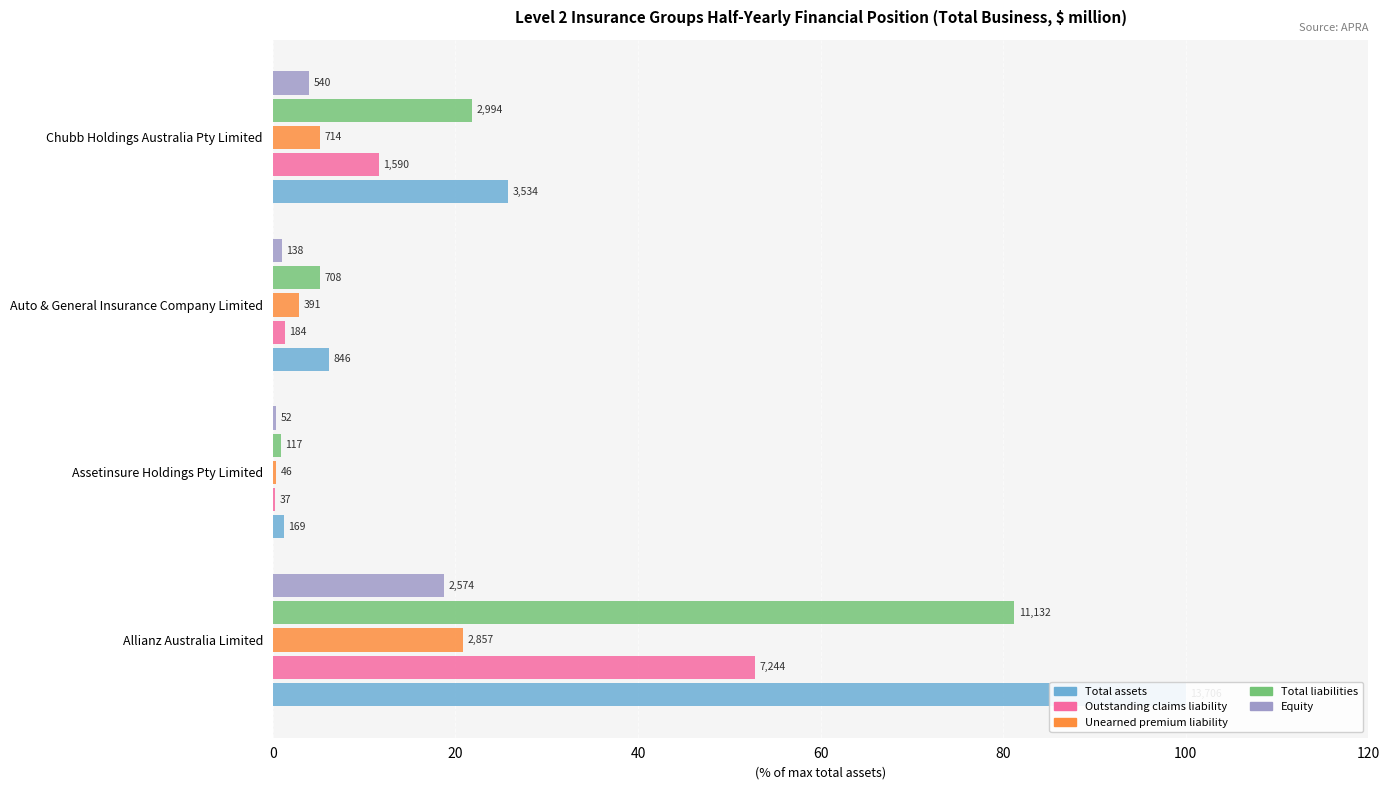

Count the number of data series in this chart.

5